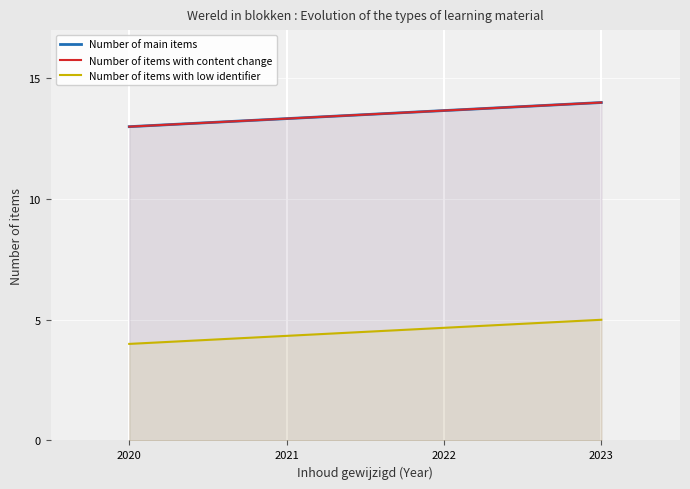

Which series has the largest total across all categories?

Number of main items